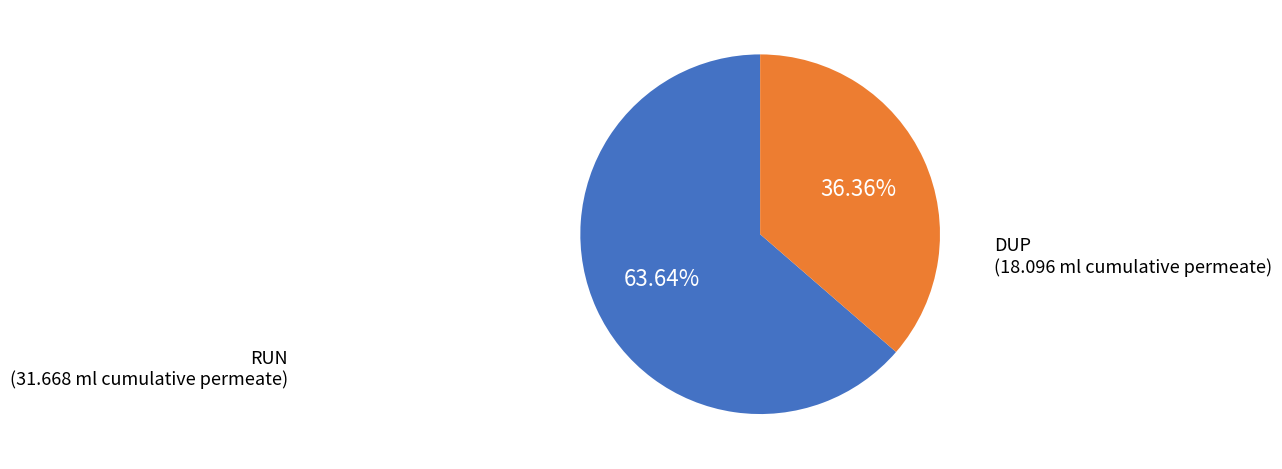

Is there a majority slice in this chart?

Yes